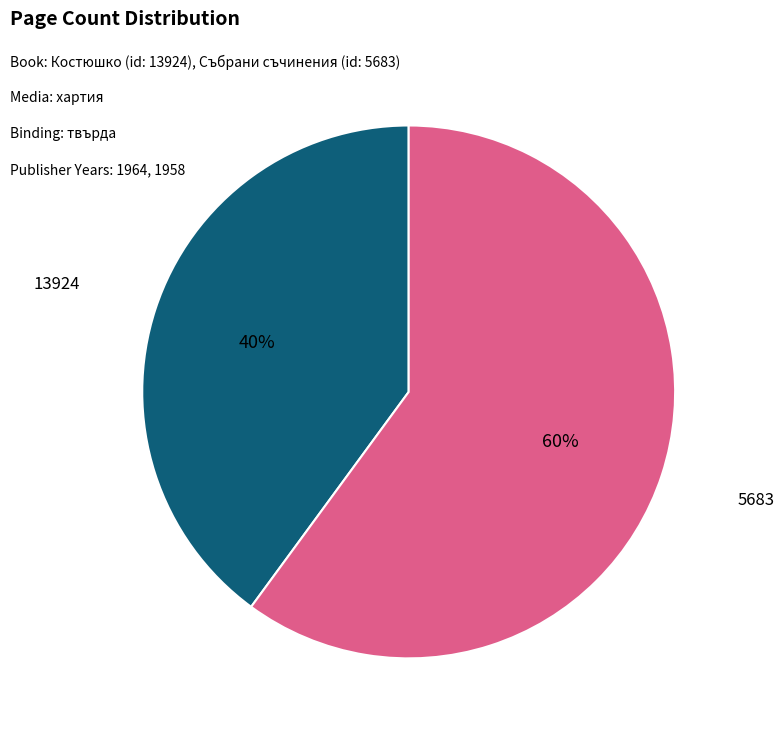

Is there any slice that represents more than half of the pie?

Yes